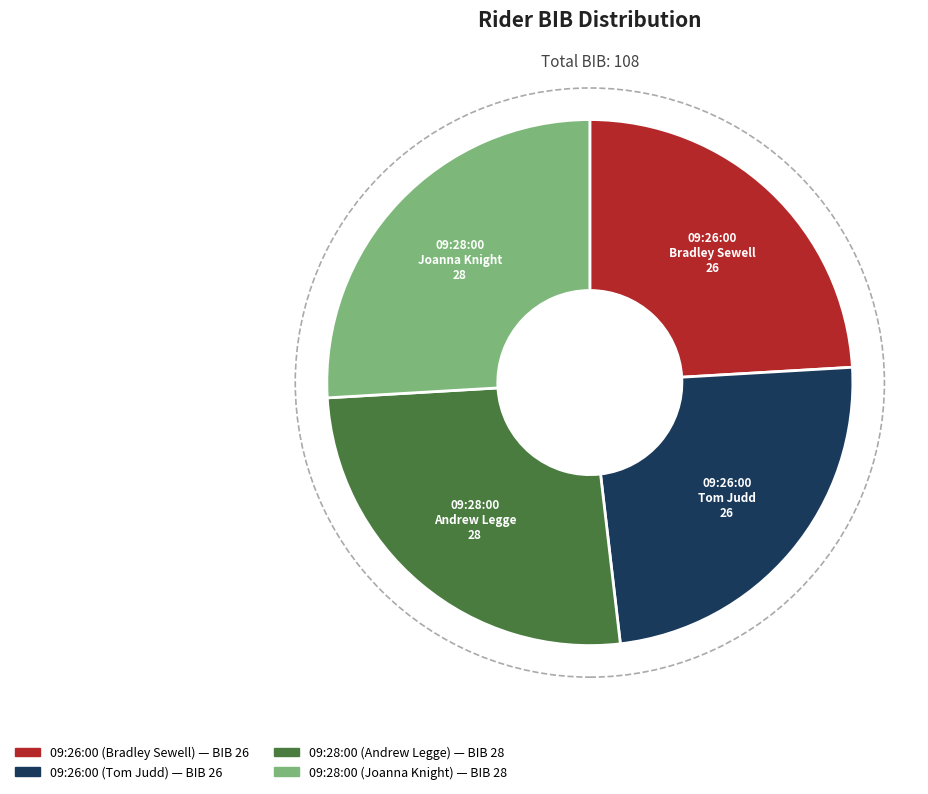

Count the number of slices in the pie.

4